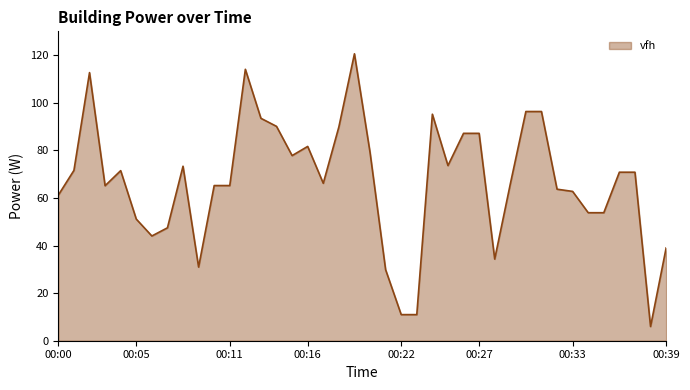

What is the difference between the maximum and minimum values?

114.6